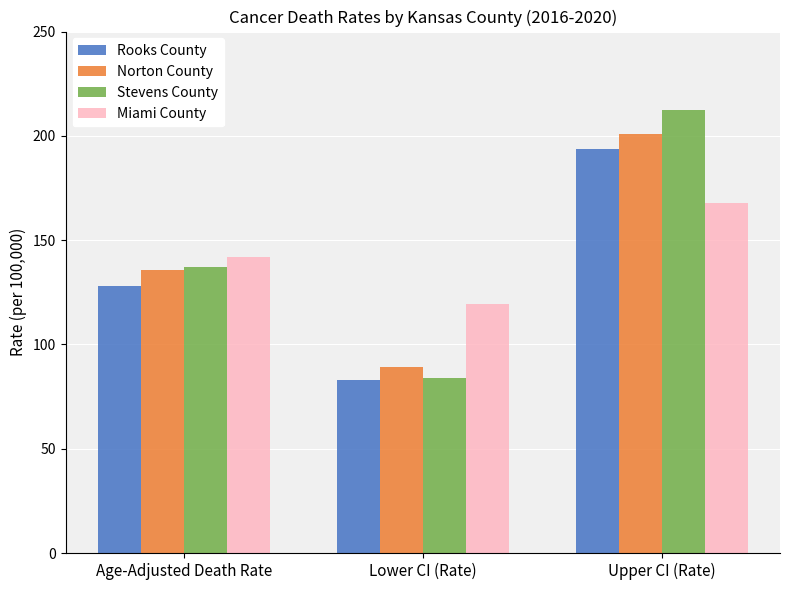

How many bars are there in total?

12